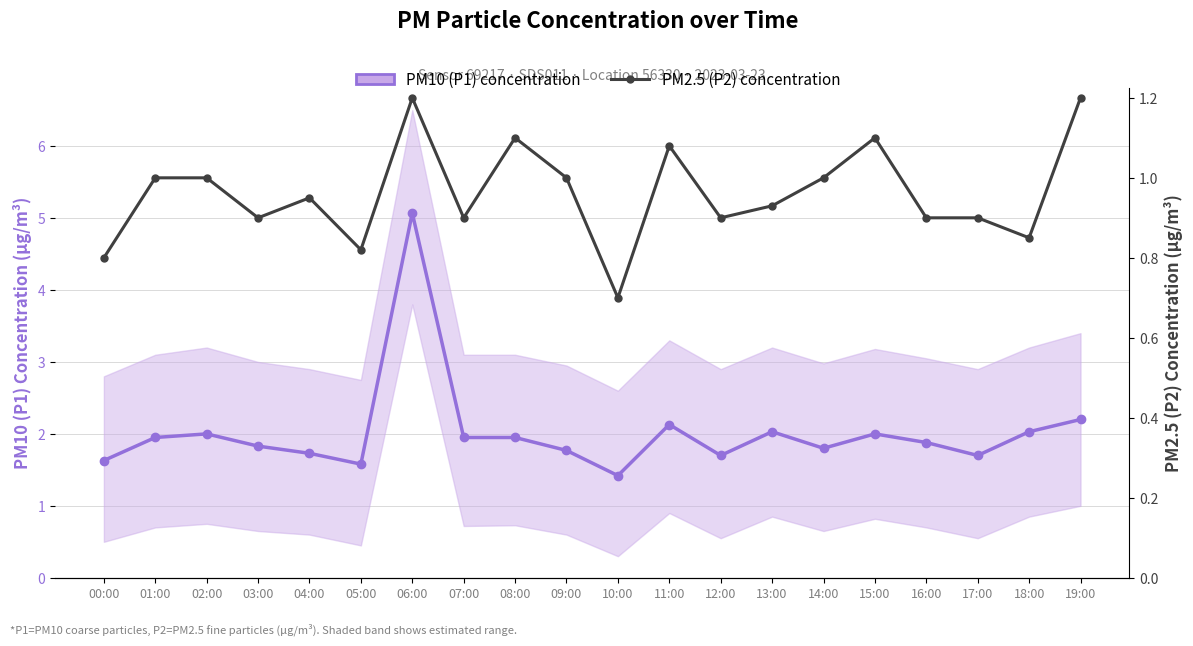

List the labels in order of PM2.5 (P2) concentration value, largest first.

06:00, 19:00, 08:00, 15:00, 11:00, 01:00, 02:00, 09:00, 14:00, 04:00, 13:00, 03:00, 07:00, 12:00, 16:00, 17:00, 18:00, 05:00, 00:00, 10:00